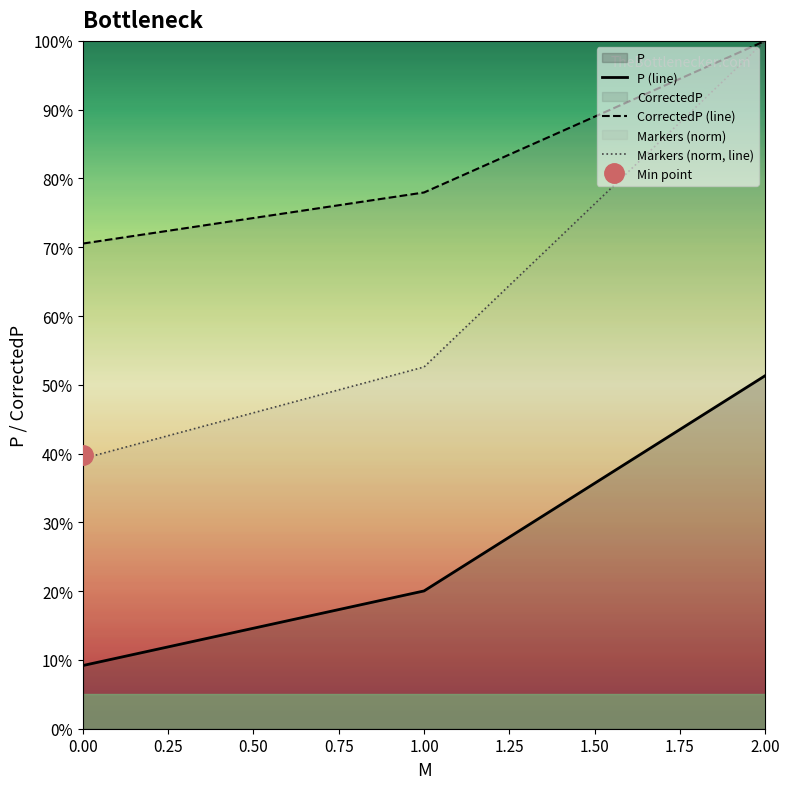

Is it true that P (line) equals 0.1 at 0.00?

True